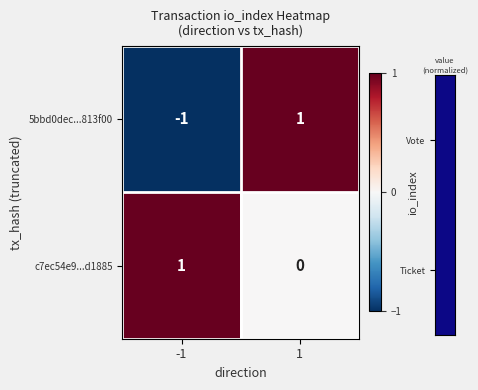

What is the greatest value displayed?

1